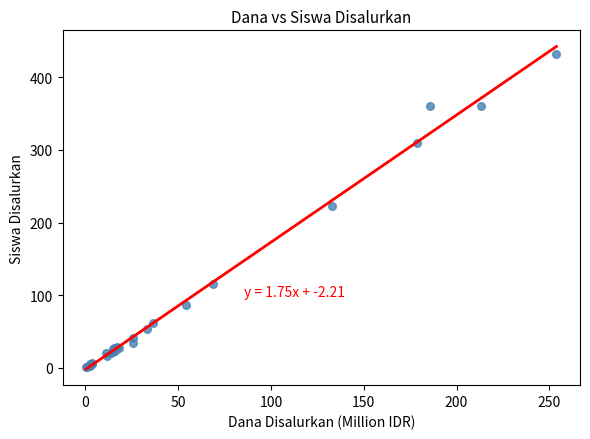

What Y value in the scatter plot is closest to 216?

223